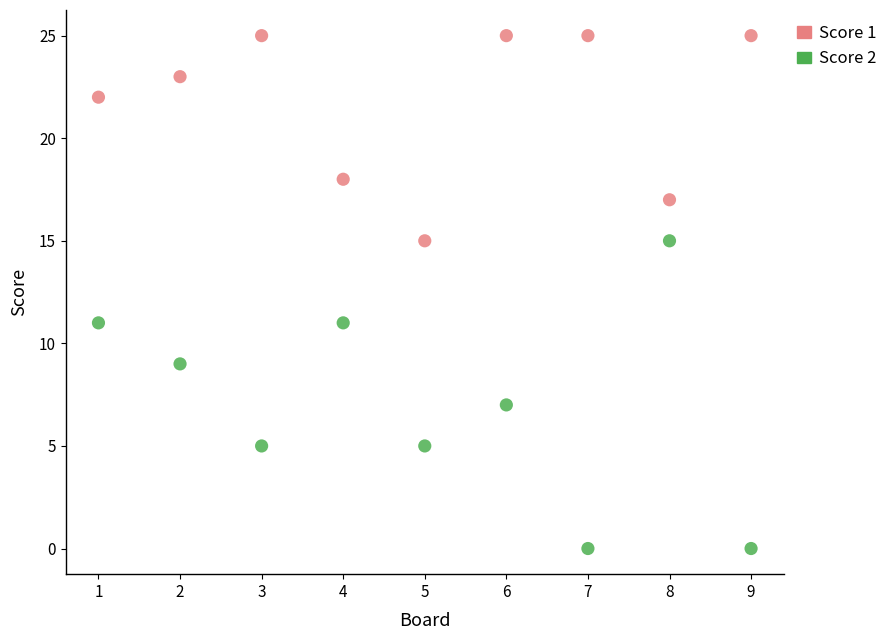

Which series has the largest Y range (max minus min)?

Score 2